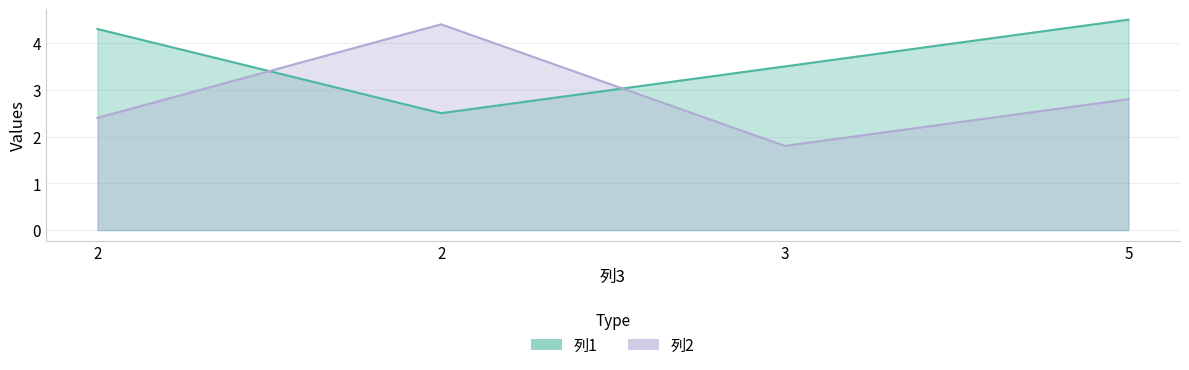

Rank the categories by 列1 value from highest to lowest.

5, 2, 3, 2